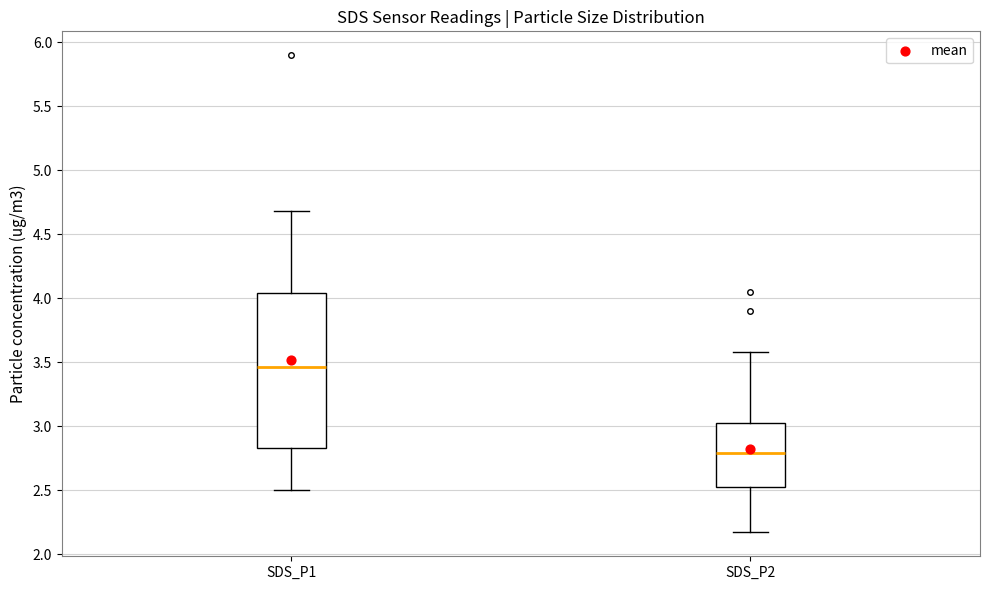

Where does the median line of the box for SDS_P1 sit on the y-axis? The values are not printed on the chart, so give them approximately, as read against the axis.

3.45